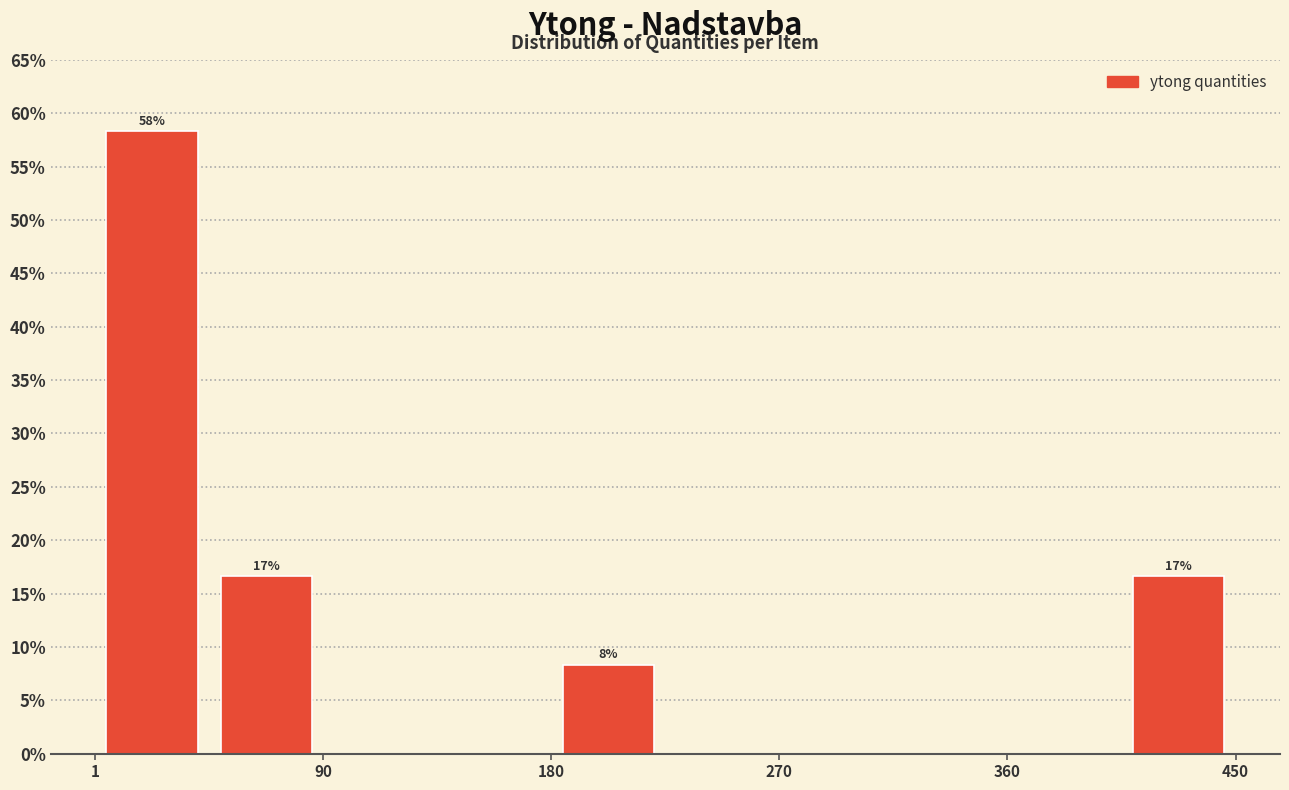

Which range on the x-axis has the tallest bar?

0 to 50